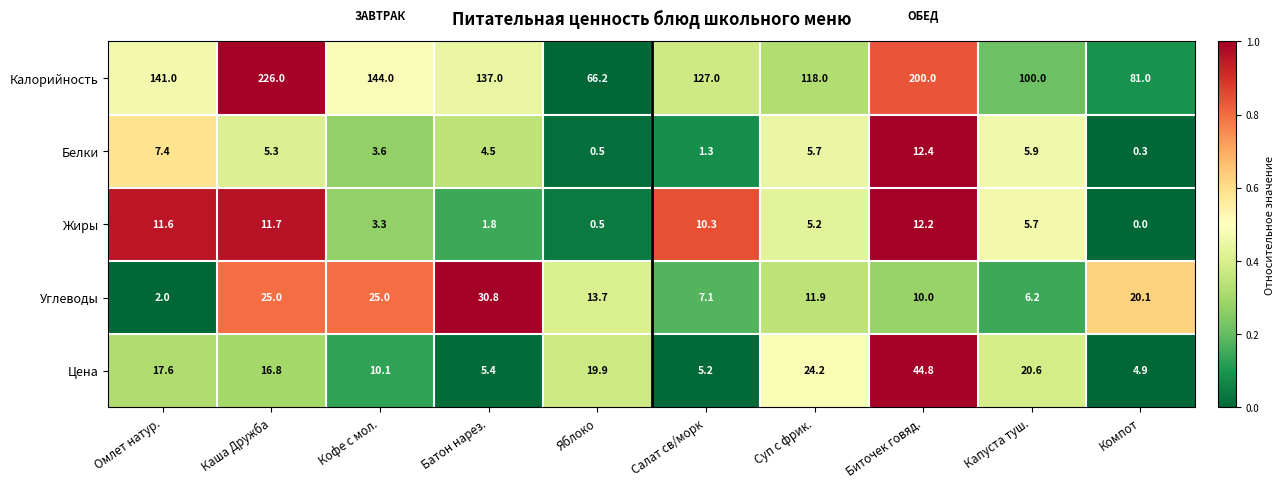

The value of Углеводы at Яблоко is 19.1. True or false?

False